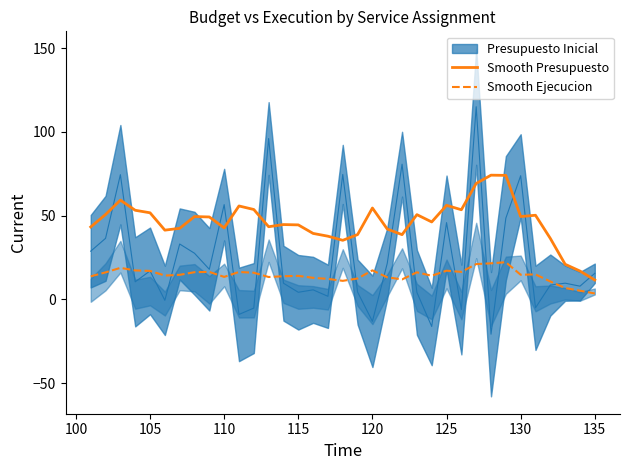

What is the value of the Smooth Ejecucion point at the 15th from the left?

14.1